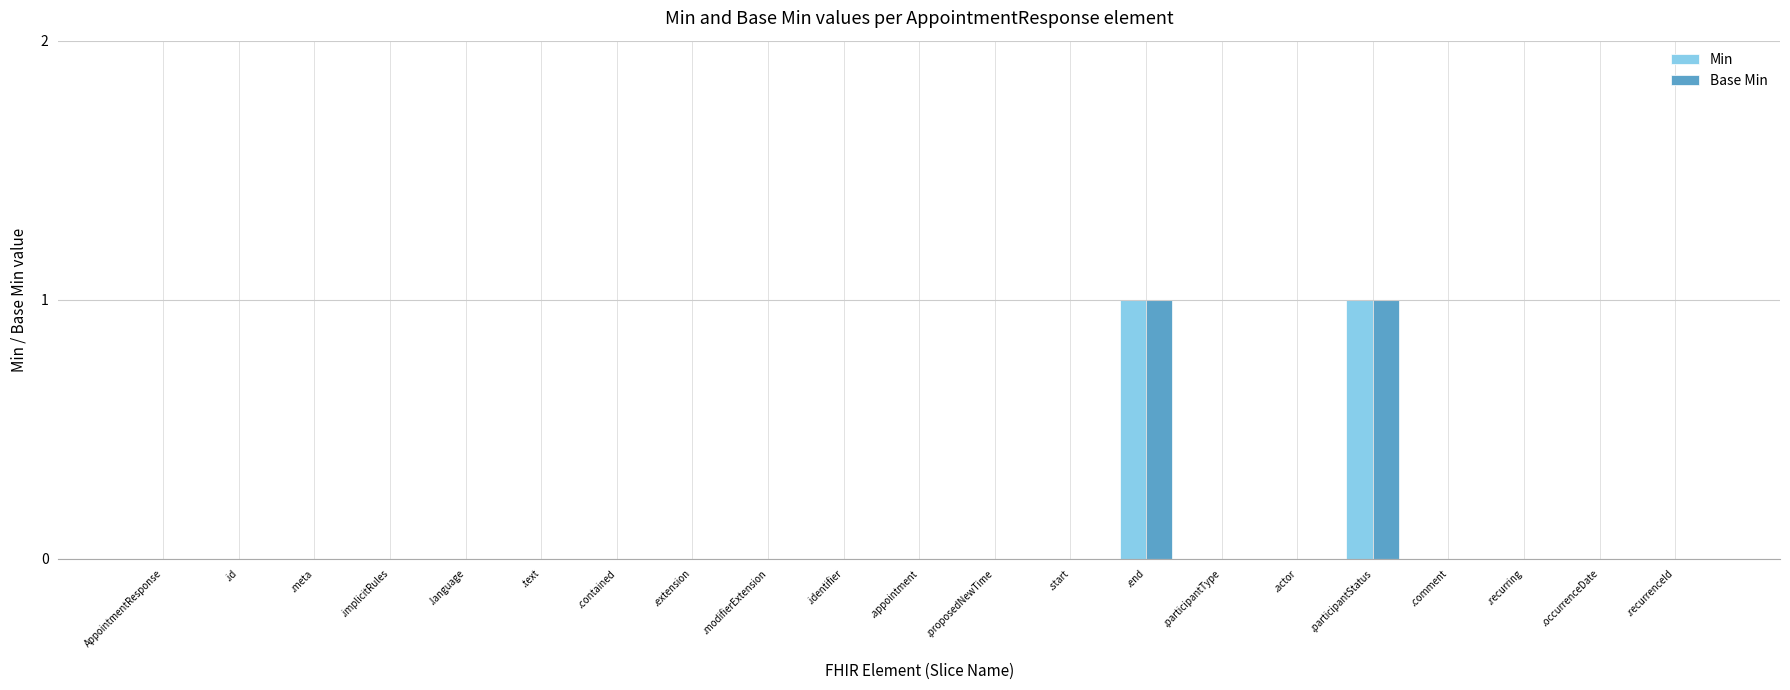

The value of Base Min at .id is 1. True or false?

False